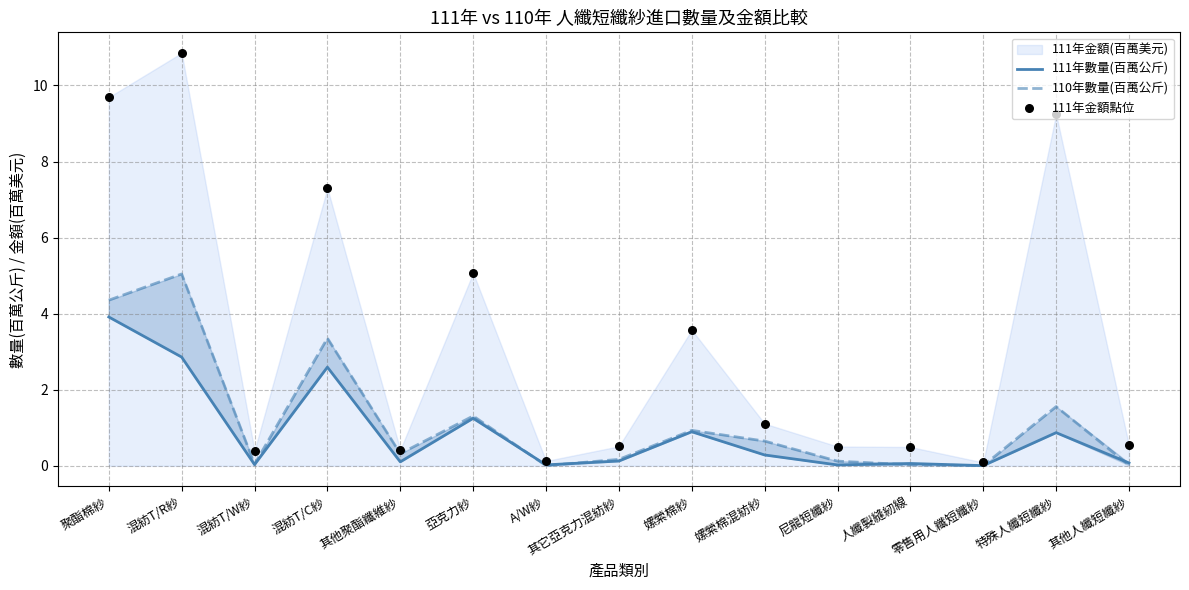

Is the value of 111年金額點位 at 人纖製縫紉線 greater than the value of 110年數量(百萬公斤) at 混紡T/R紗?

No